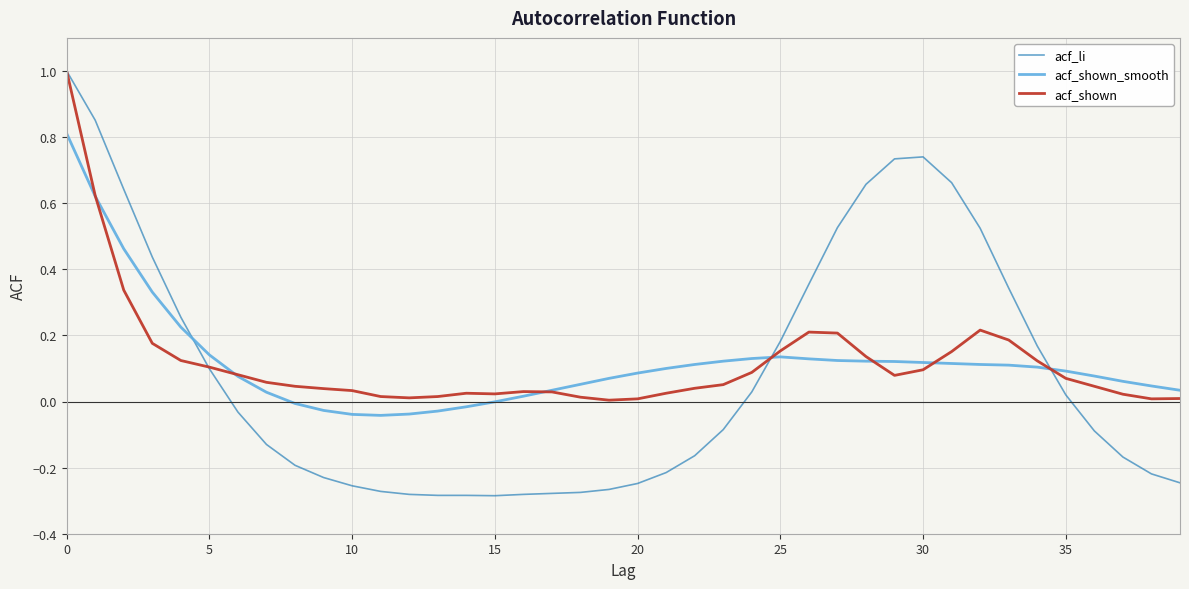

Which series ends up on top after the final intersection of acf_li and acf_shown_smooth?

acf_shown_smooth